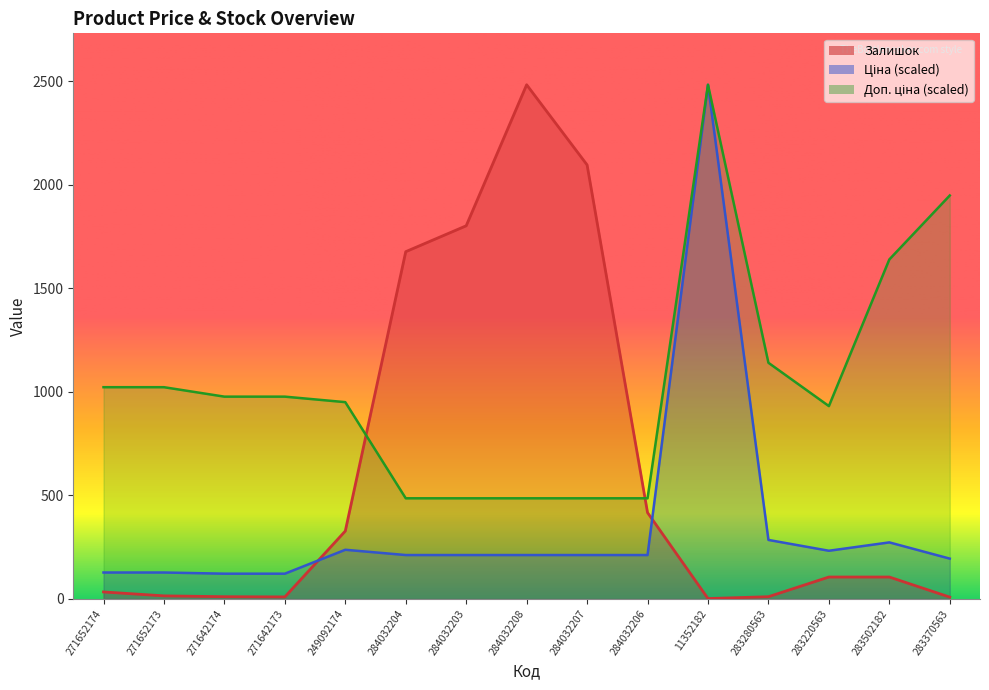

What value does the Ціна series have at 271642173?

122.1